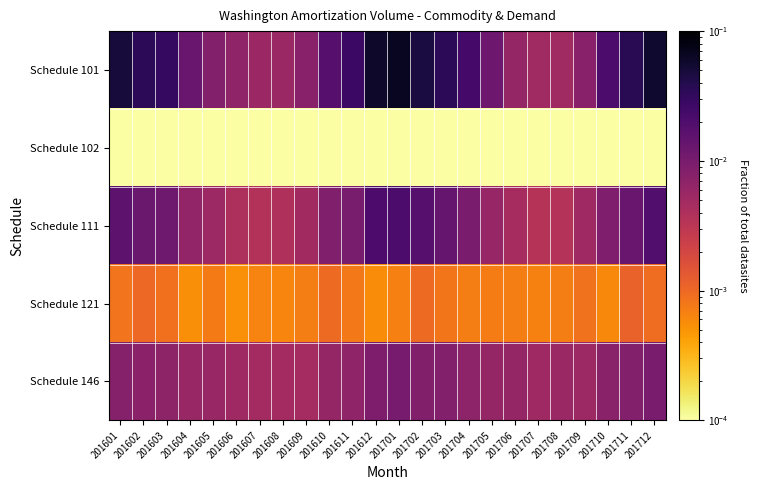

Rank the series by their maximum value, from highest to lowest.

Schedule 101, Schedule 111, Schedule 146, Schedule 121, Schedule 102